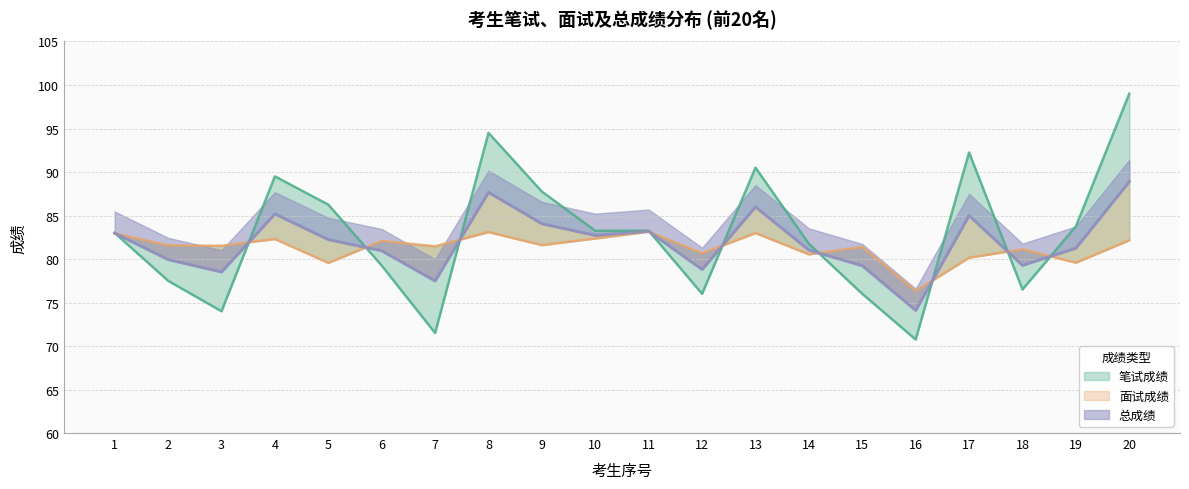

List the series in order of their overall mean, lowest first.

面试成绩, 总成绩, 笔试成绩